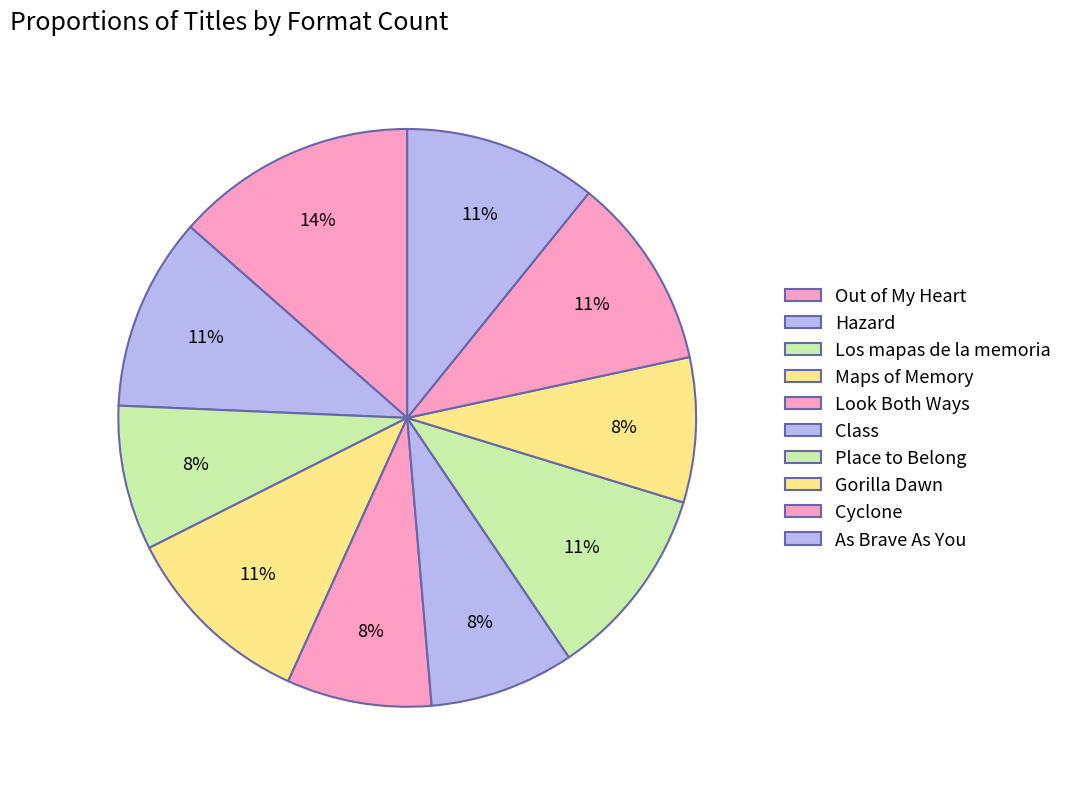

To the nearest percent, what is the difference between the largest and smallest slice percentages?

5%